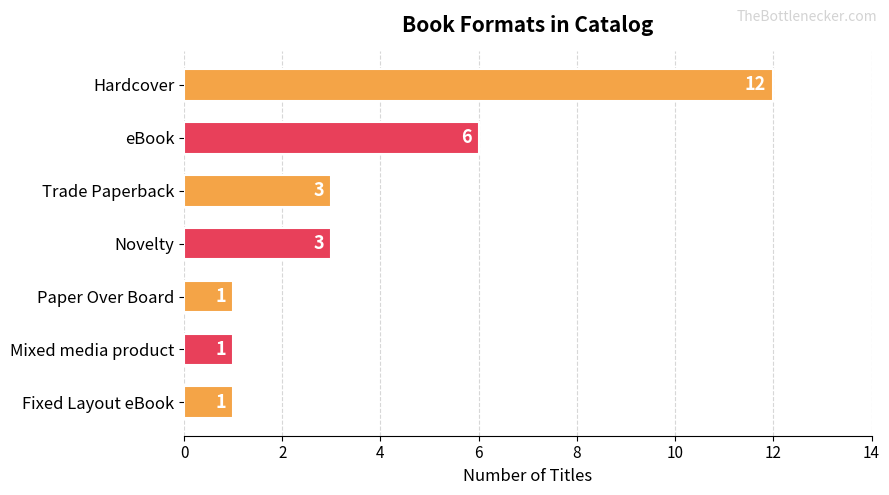

The value at Hardcover is 12. True or false?

True